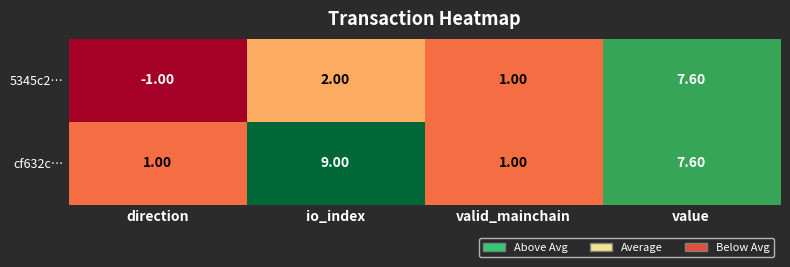

Where is cf632c… nearest to the value 5?

value